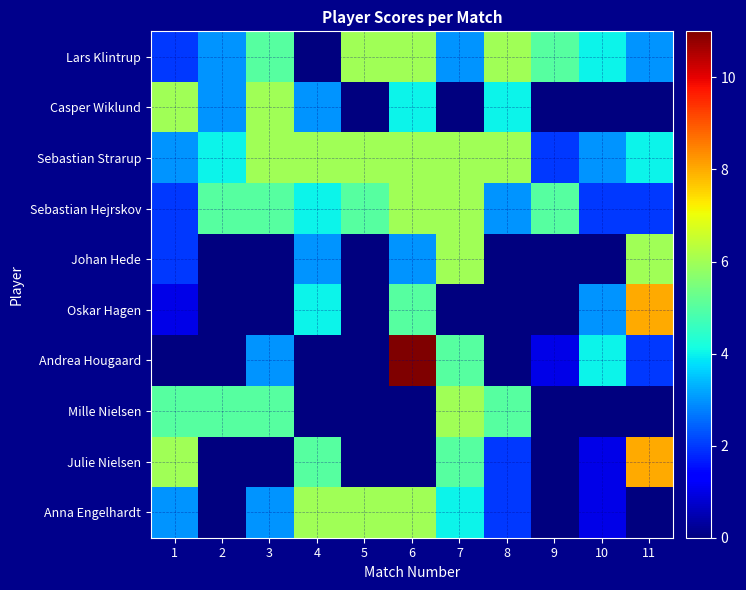

Reading left to right, extract all data points from this chart.

Lars Klintrup: 1=2	2=3	3=5	4=0	5=6	6=6	7=3	8=6	9=5	10=4	11=3
Casper Wiklund: 1=6	2=3	3=6	4=3	5=0	6=4	7=0	8=4	9=0	10=0	11=0
Sebastian Strarup: 1=3	2=4	3=6	4=6	5=6	6=6	7=6	8=6	9=2	10=3	11=4
Sebastian Hejrskov: 1=2	2=5	3=5	4=4	5=5	6=6	7=6	8=3	9=5	10=2	11=2
Johan Hede: 1=2	2=0	3=0	4=3	5=0	6=3	7=6	8=0	9=0	10=0	11=6
Oskar Hagen: 1=1	2=0	3=0	4=4	5=0	6=5	7=0	8=0	9=0	10=3	11=8
Andrea Hougaard: 1=0	2=0	3=3	4=0	5=0	6=11	7=5	8=0	9=1	10=4	11=2
Mille Nielsen: 1=5	2=5	3=5	4=0	5=0	6=0	7=6	8=5	9=0	10=0	11=0
Julie Nielsen: 1=6	2=0	3=0	4=5	5=0	6=0	7=5	8=2	9=0	10=1	11=8
Anna Engelhardt: 1=3	2=0	3=3	4=6	5=6	6=6	7=4	8=2	9=0	10=1	11=0